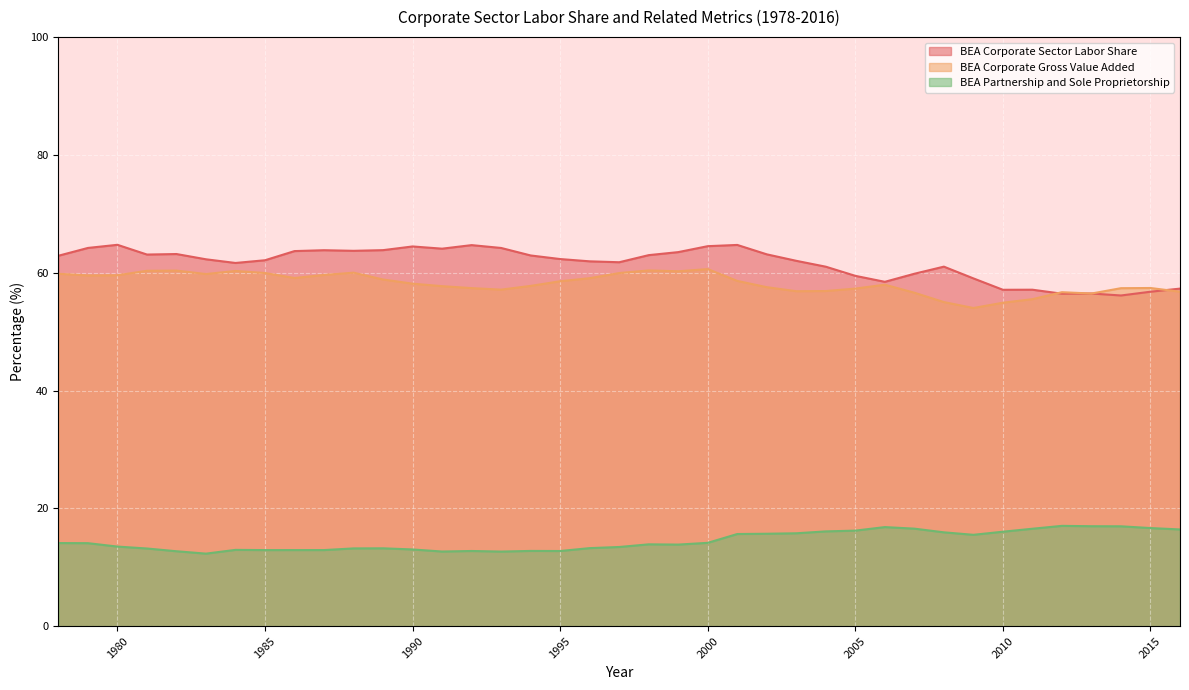

What is the spread (max minus min) of values at 2001?

49.1